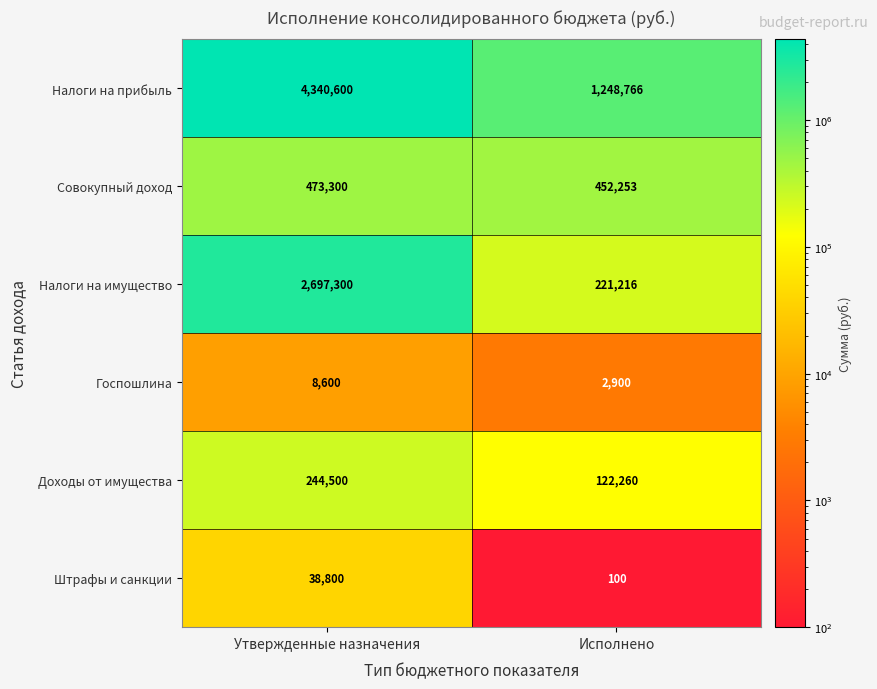

What is the difference between the highest and lowest values at Исполнено?

1248666